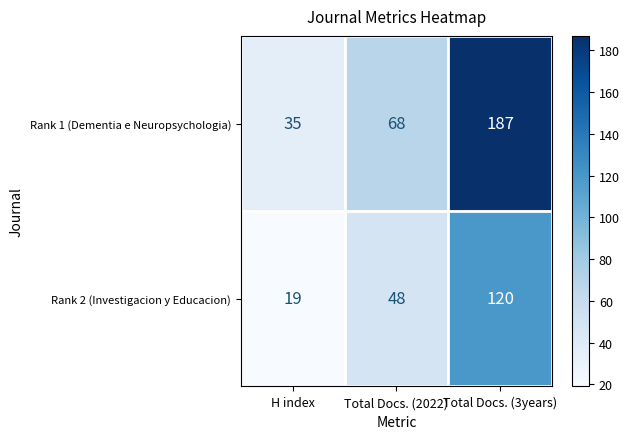

The Rank 2 (Investigacion y Educacion) series shows 19 at H index. True or false?

True